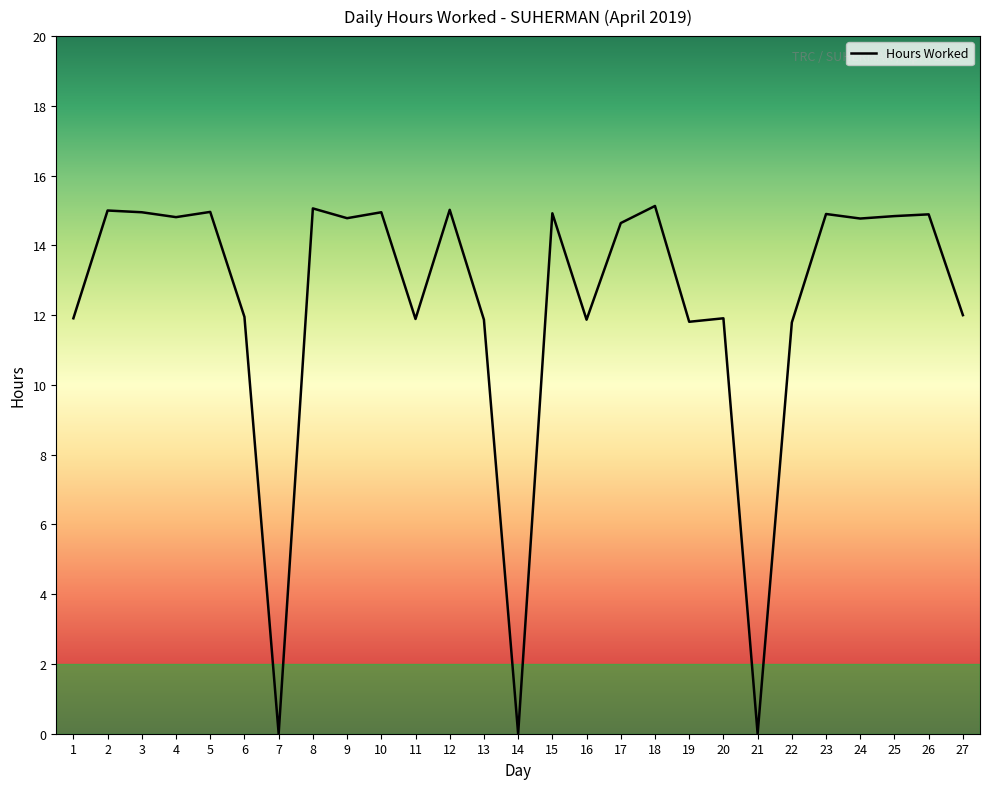

How many distinct data groups are displayed?

1